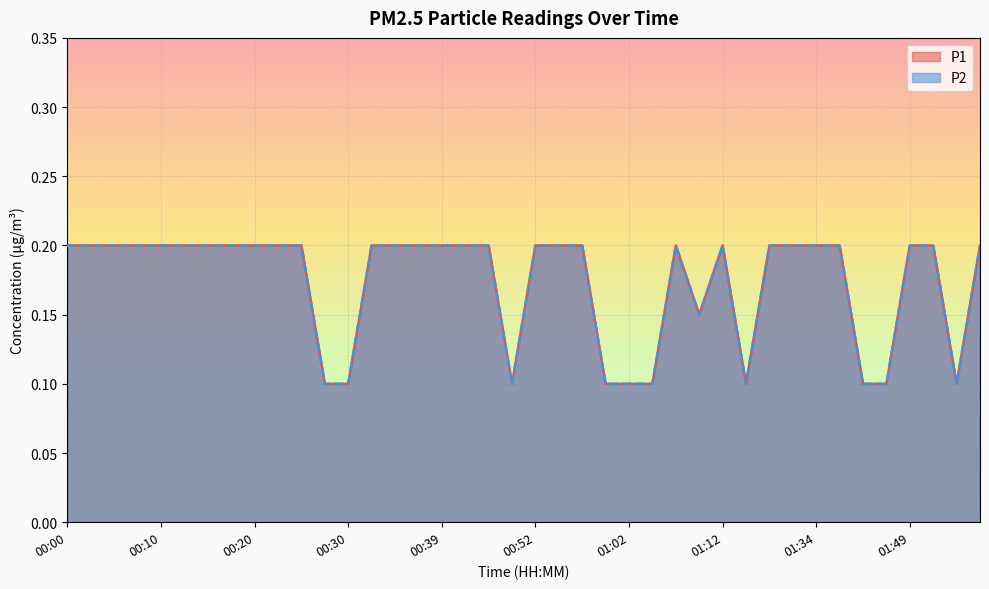

Rank the series at 02:00 from lowest to highest value.

P1, P2